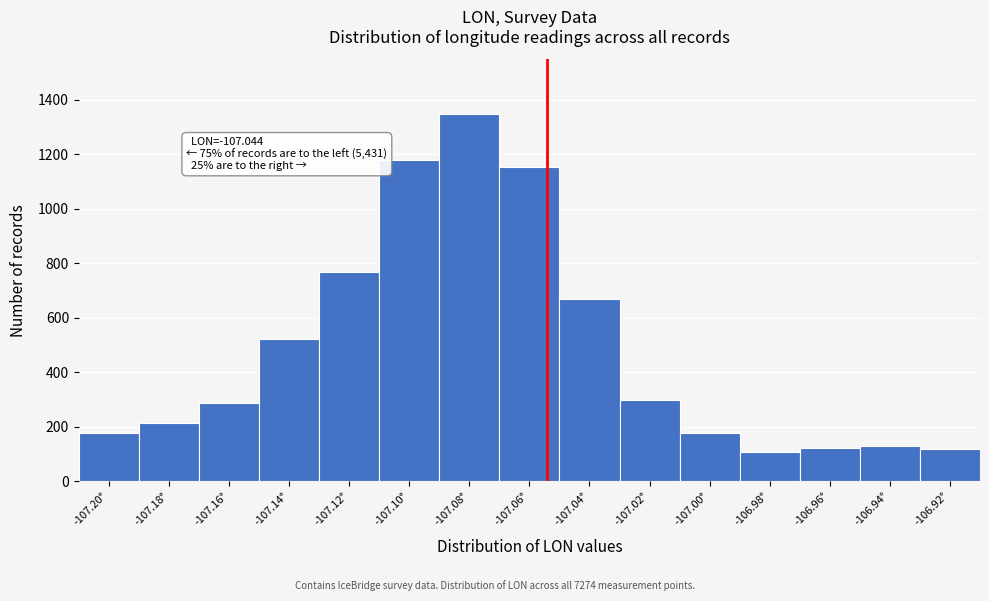

What is the difference between the second highest and minimum values?

1072